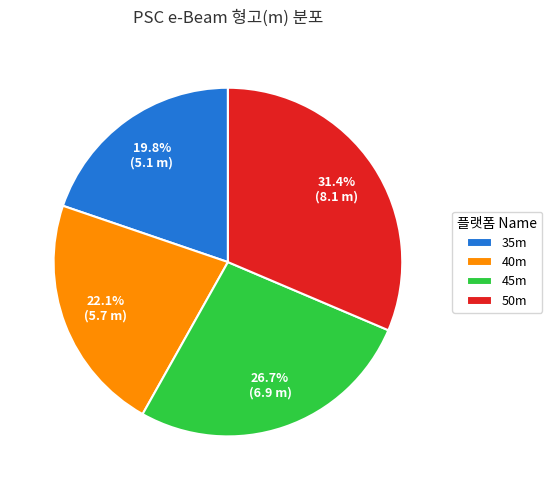

What is the largest slice in the pie chart?

50m